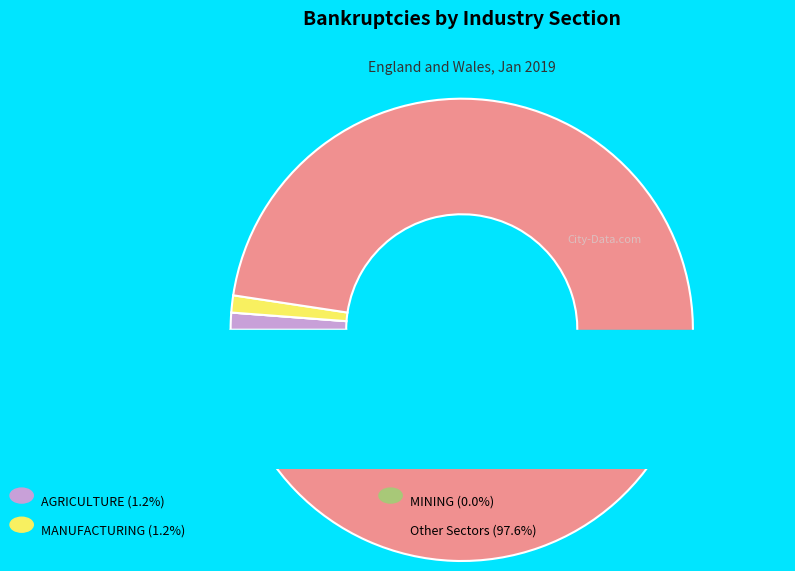

The MANUFACTURING slice represents 7% of the pie. True or false?

False